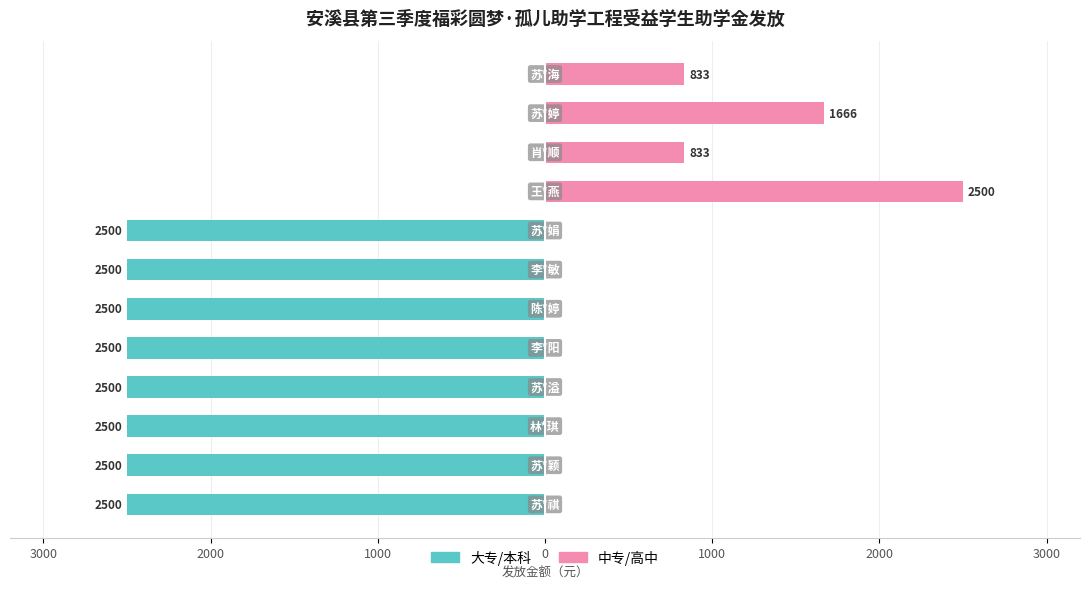

What is the spread (max minus min) of values at 2000?

2500